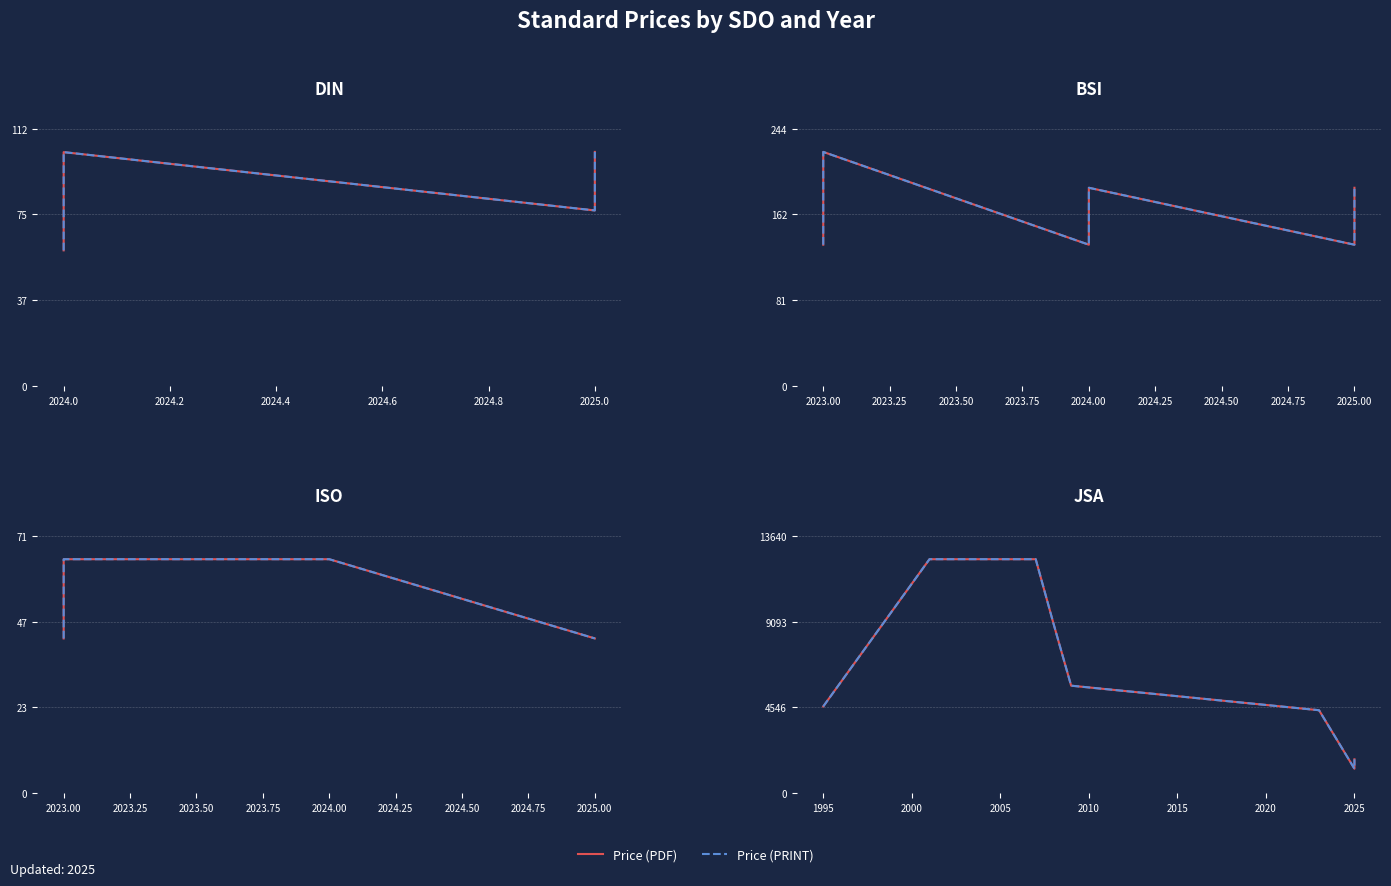

True or false: Price (PRINT) has more than 1 points higher than both neighbors.

False